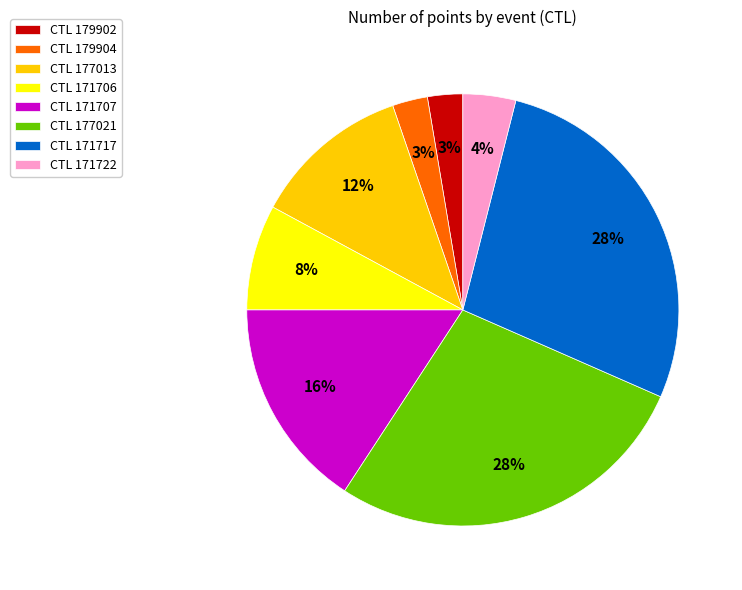

What percentage is the CTL 179904 slice, to the nearest percent?

3%